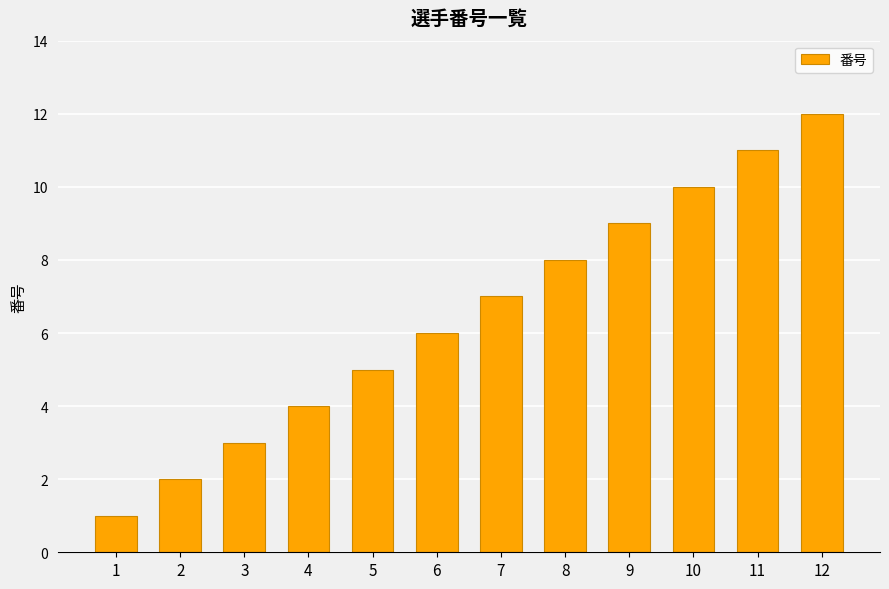

Is it true that the value at 6 is 6?

True